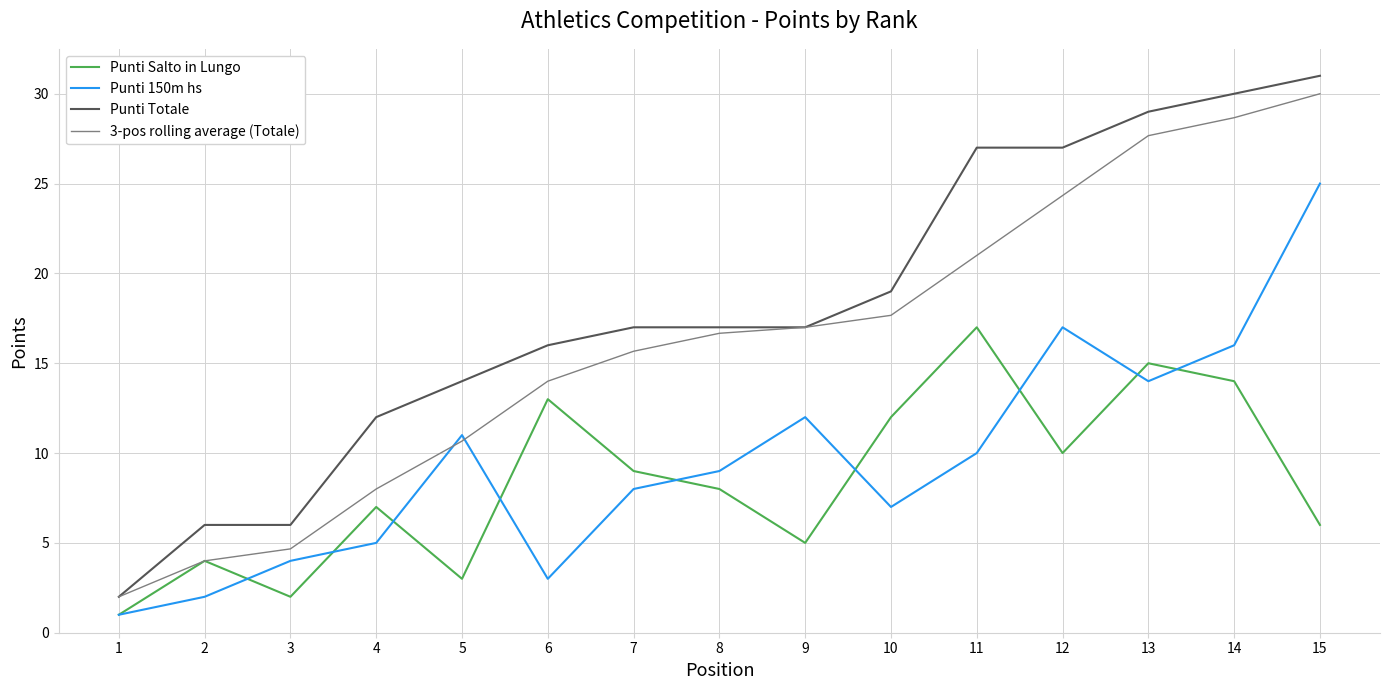

After their last crossing, which series has the higher values: 3-pos rolling average (Totale) or Punti 150m hs?

3-pos rolling average (Totale)